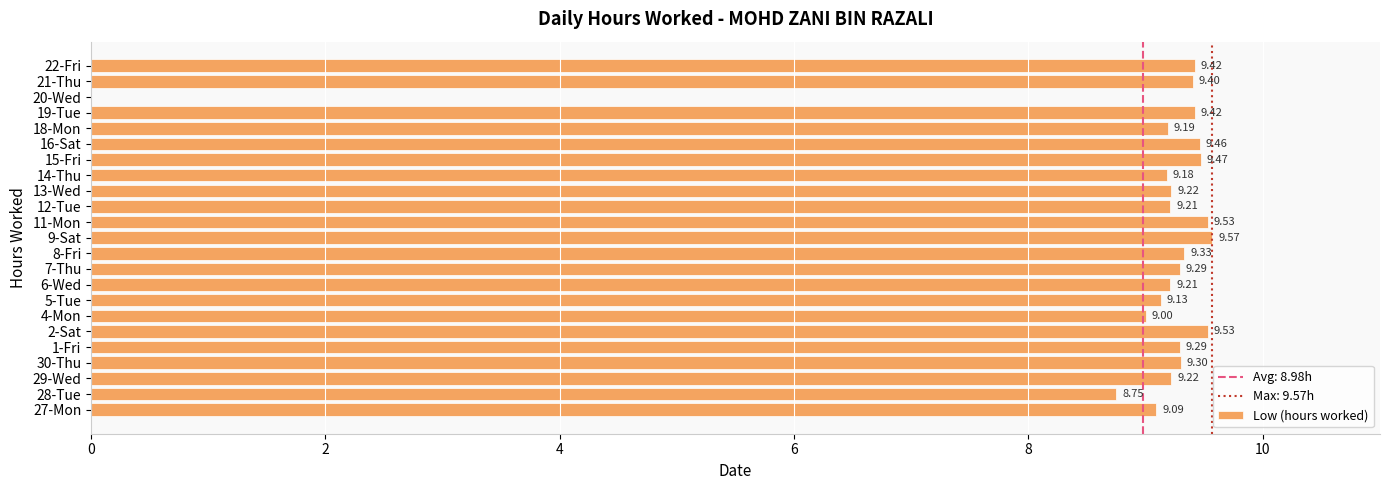

What is the sum of all values?

204.2